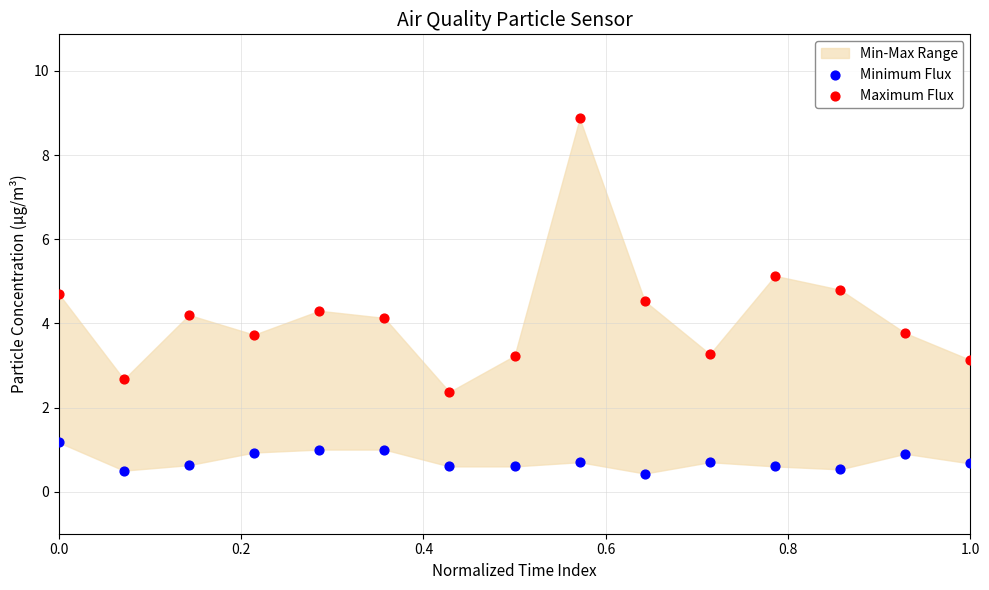

Across all data points, what is the range of Y values (max minus min)?

8.4